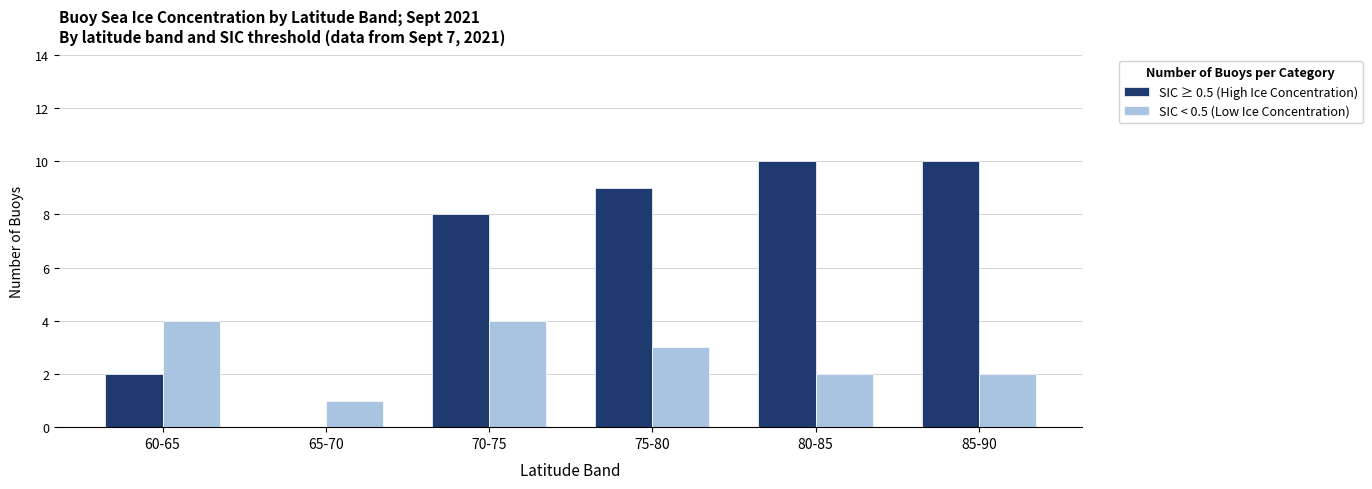

Is it true that SIC < 0.5 (Low Ice Concentration) equals 7 at 60-65?

False